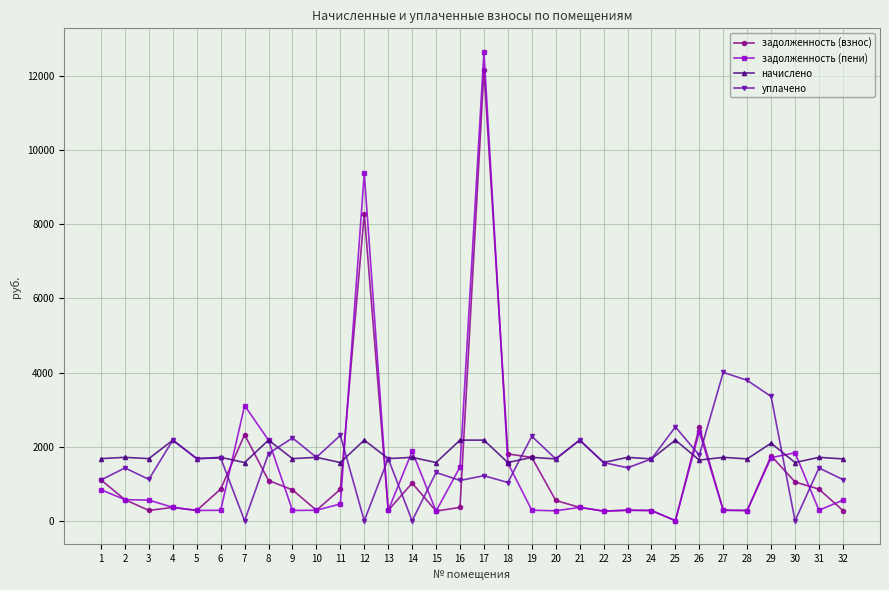

What are all the series names shown in the legend?

задолженность (взнос), задолженность (пени), начислено, уплачено